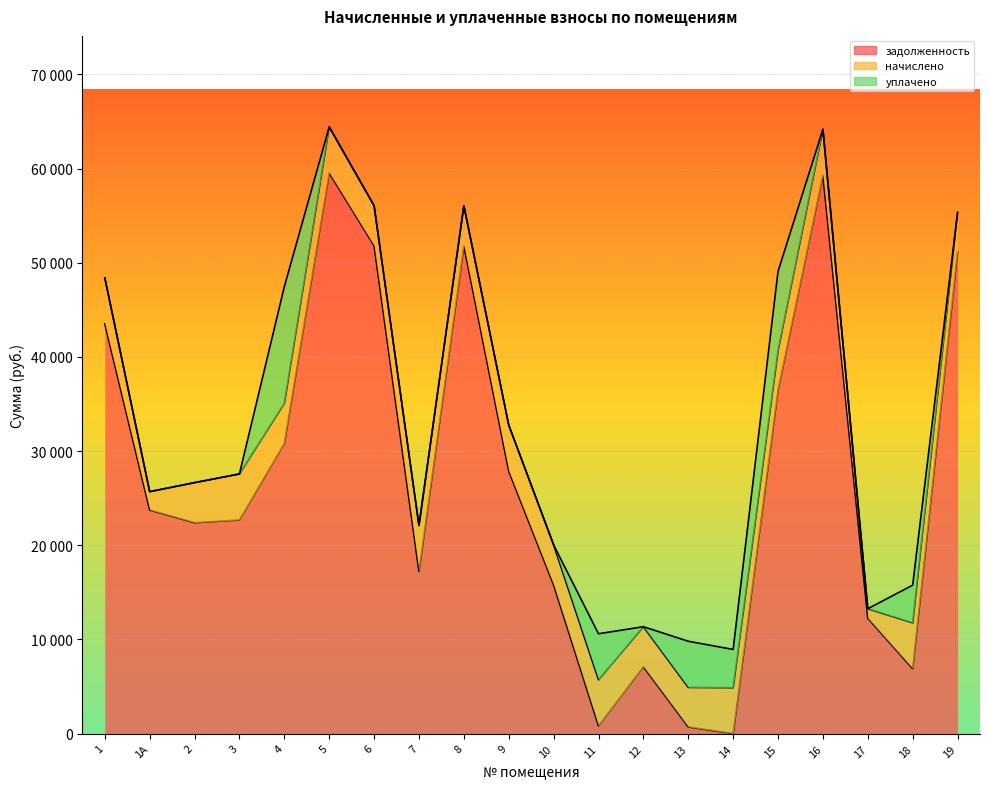

What is the total value across all series at 10?

20036.8